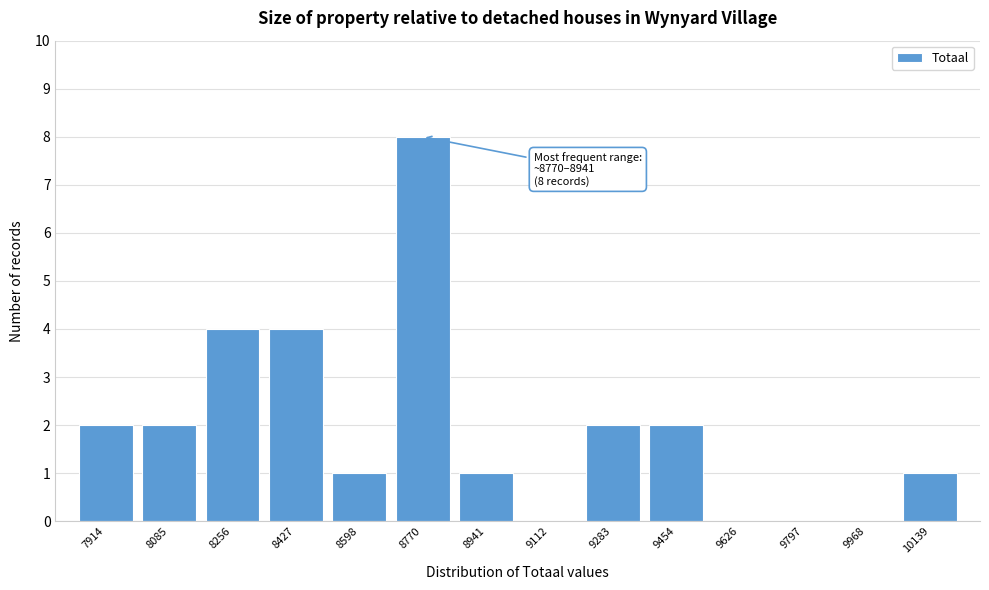

Reading left to right, list all the values displayed in this chart.

7914=2	8085=2	8256=4	8427=4	8598=1	8770=8	8941=1	9112=0	9283=2	9454=2	9626=0	9797=0	9968=0	10139=1